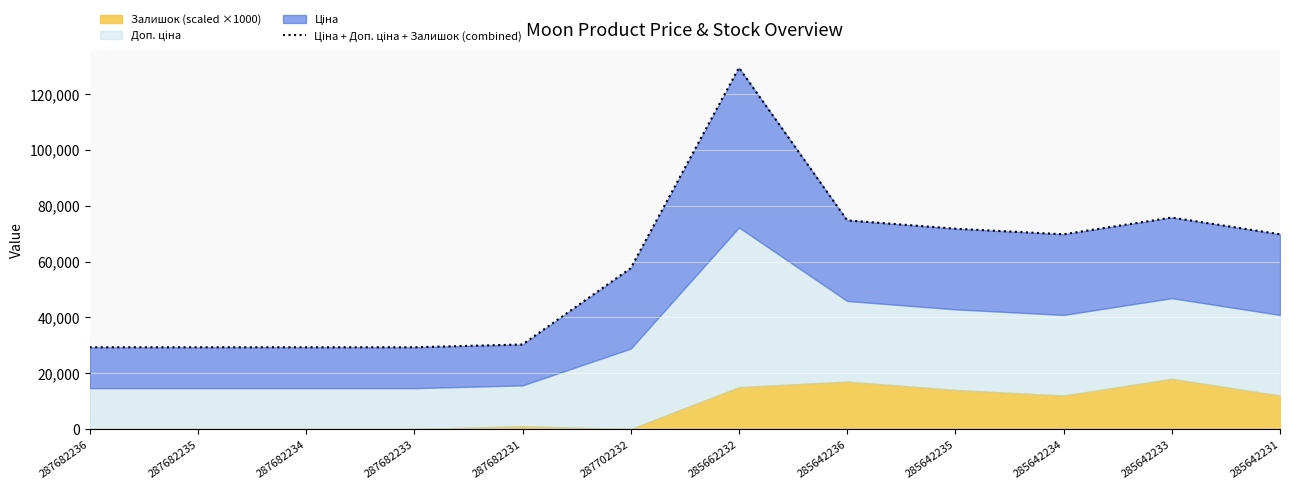

What is the change in value from 287702232 to 285642234?

+12137.0